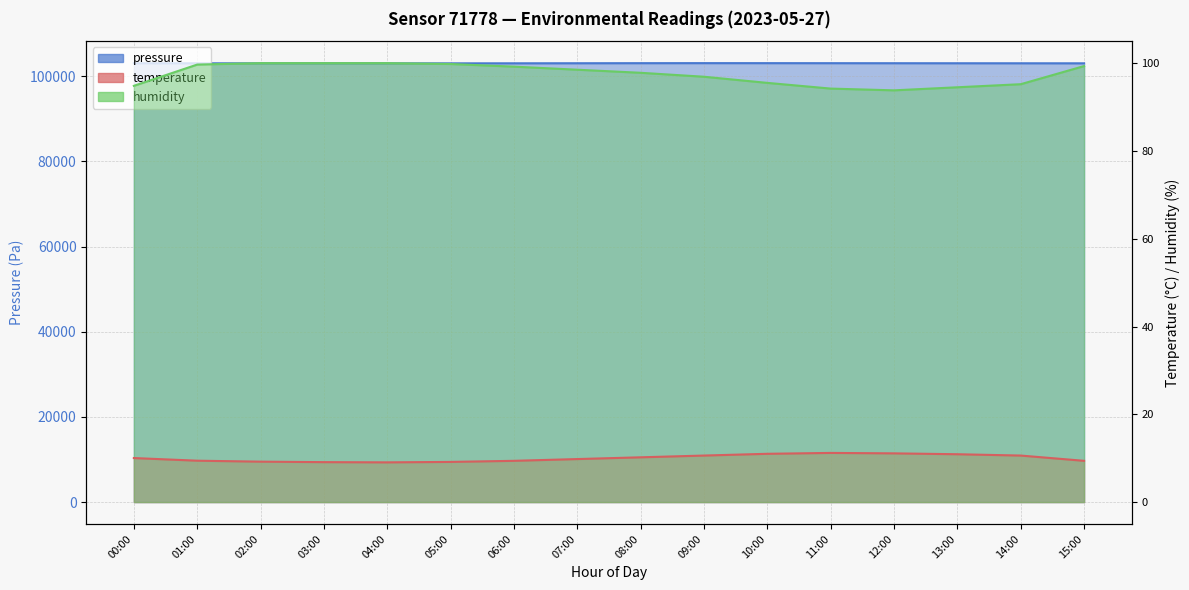

What is the sum of all humidity values?

1559.2